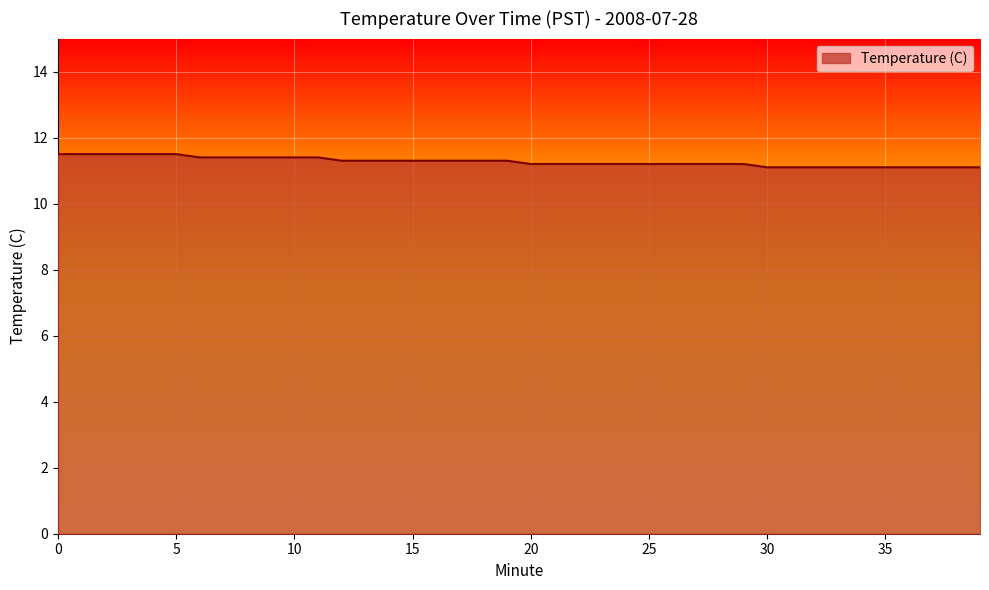

What is the maximum value shown in the chart?

11.5